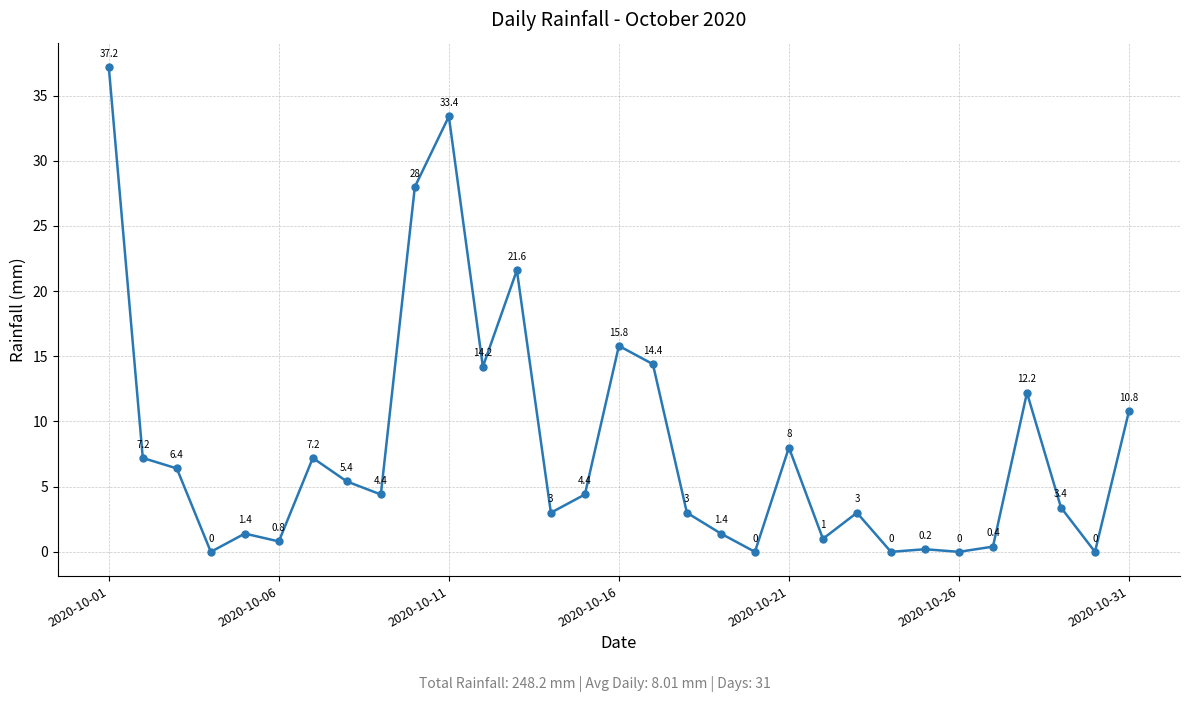

Does the chart display data point markers on the line(s)?

Yes